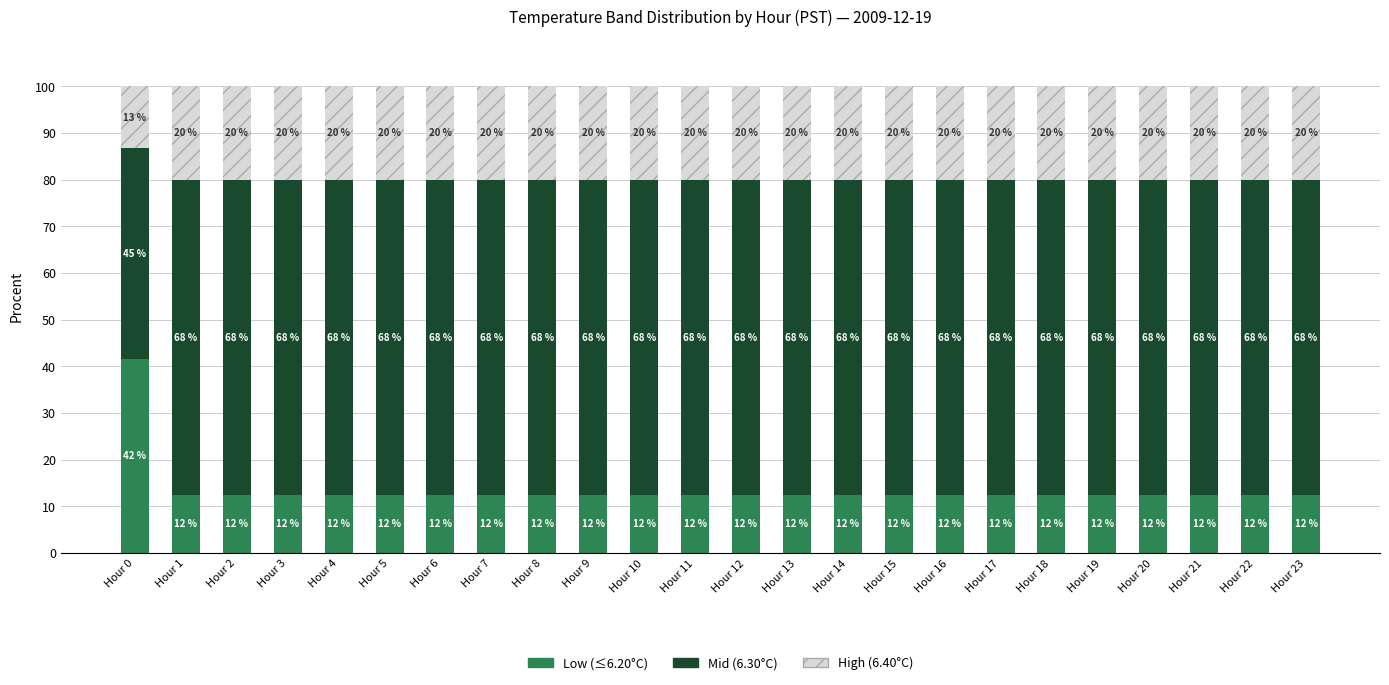

Does the chart contain any negative values?

No